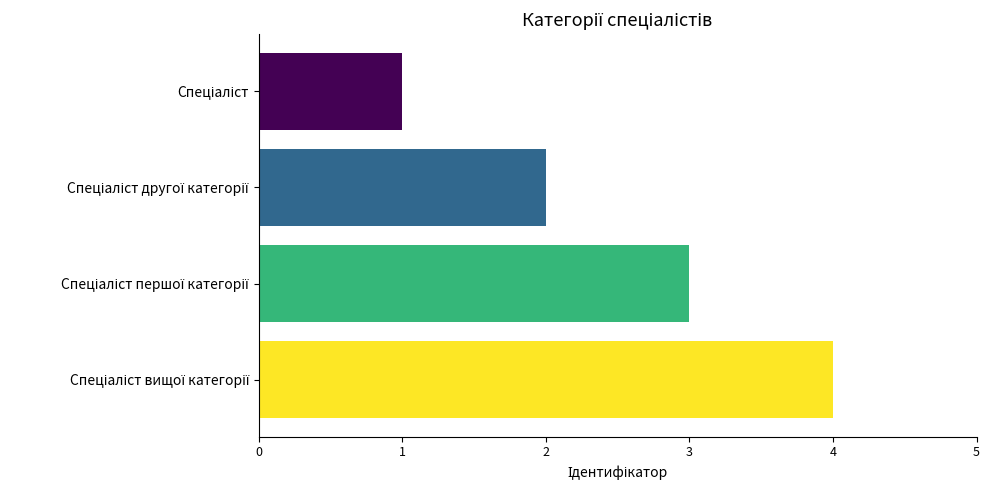

What is the difference between the maximum and minimum values?

3